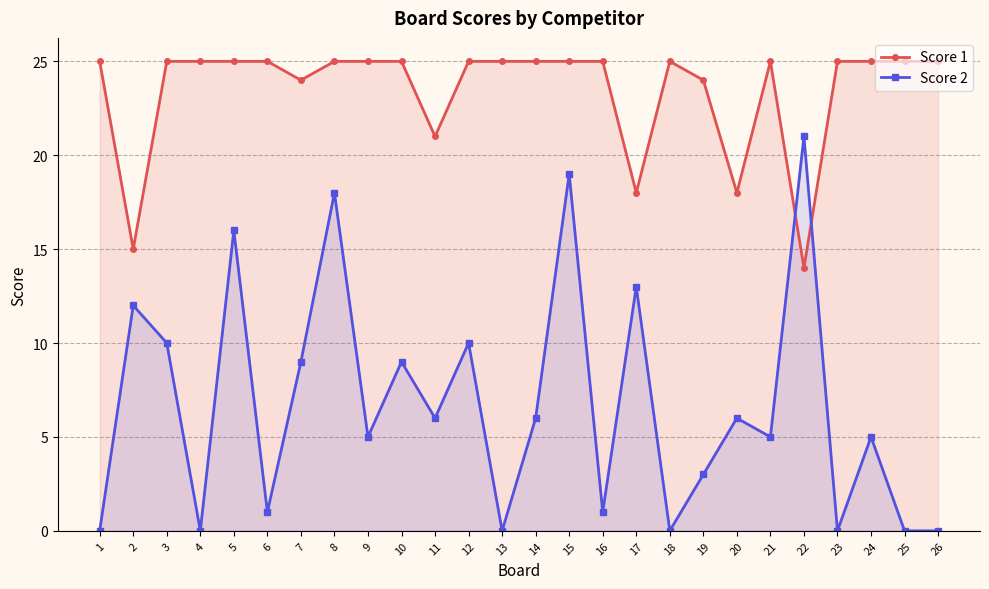

Count the number of data series in this chart.

2